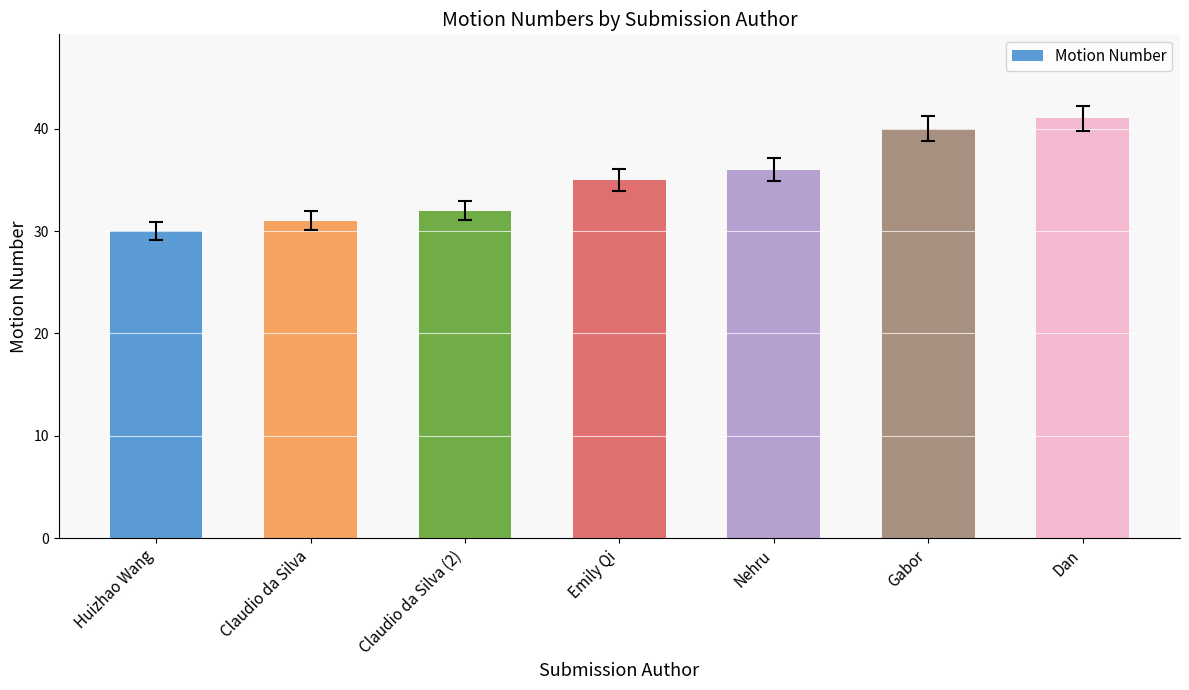

Reading left to right, what are all the values shown in this chart?

30	31	32	35	36	40	41